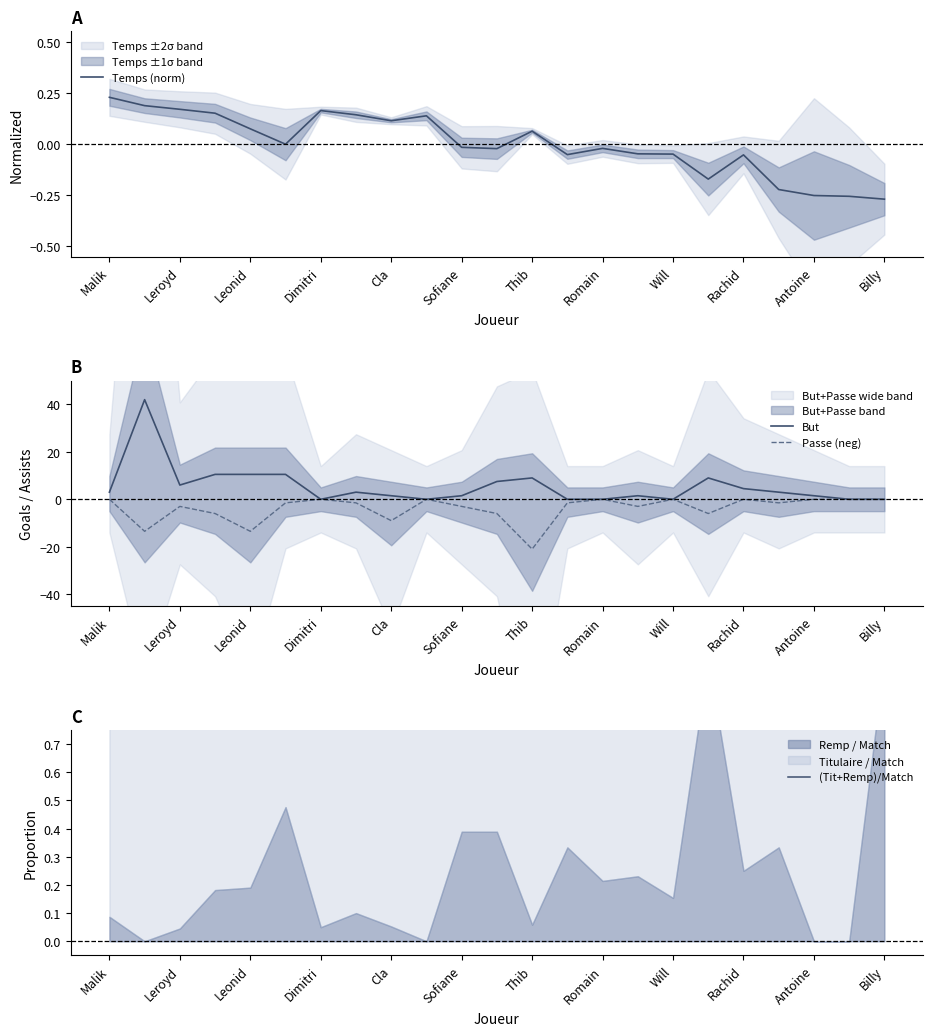

Rank the series at 17 from highest to lowest value.

But, (Tit+Remp)/Match, Temps (norm), Passe (neg)